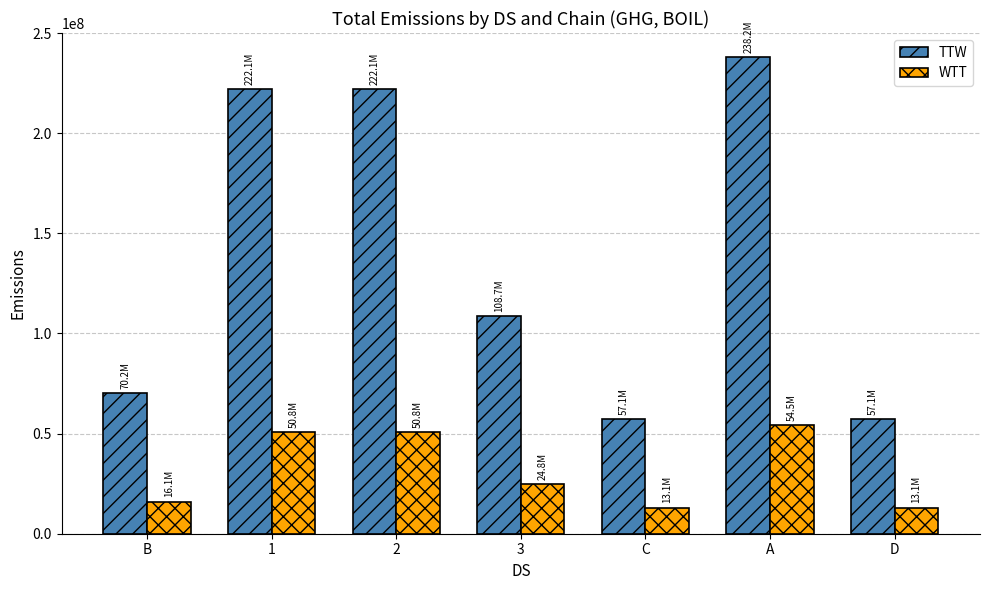

Is the value of TTW at 1 greater than the value of WTT at D?

Yes